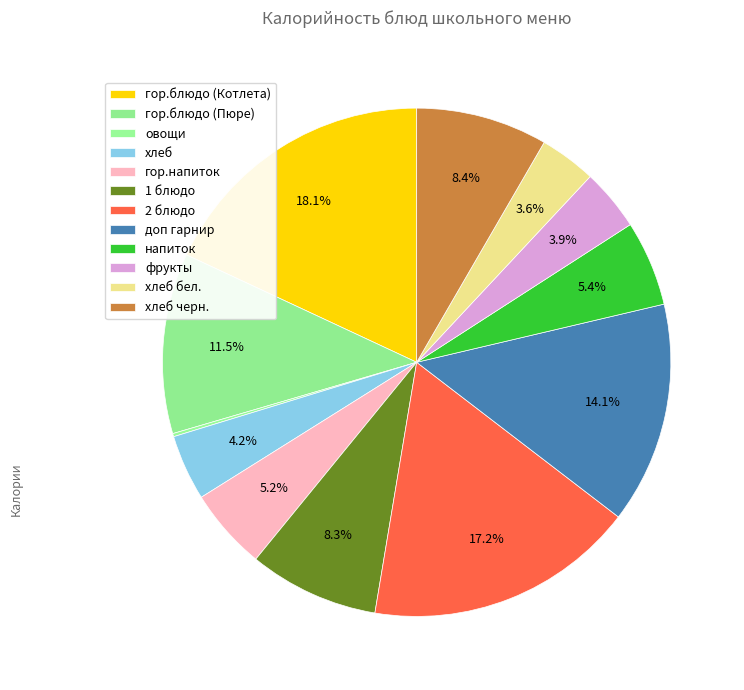

Which slice is the largest?

гор.блюдо (Котлета)